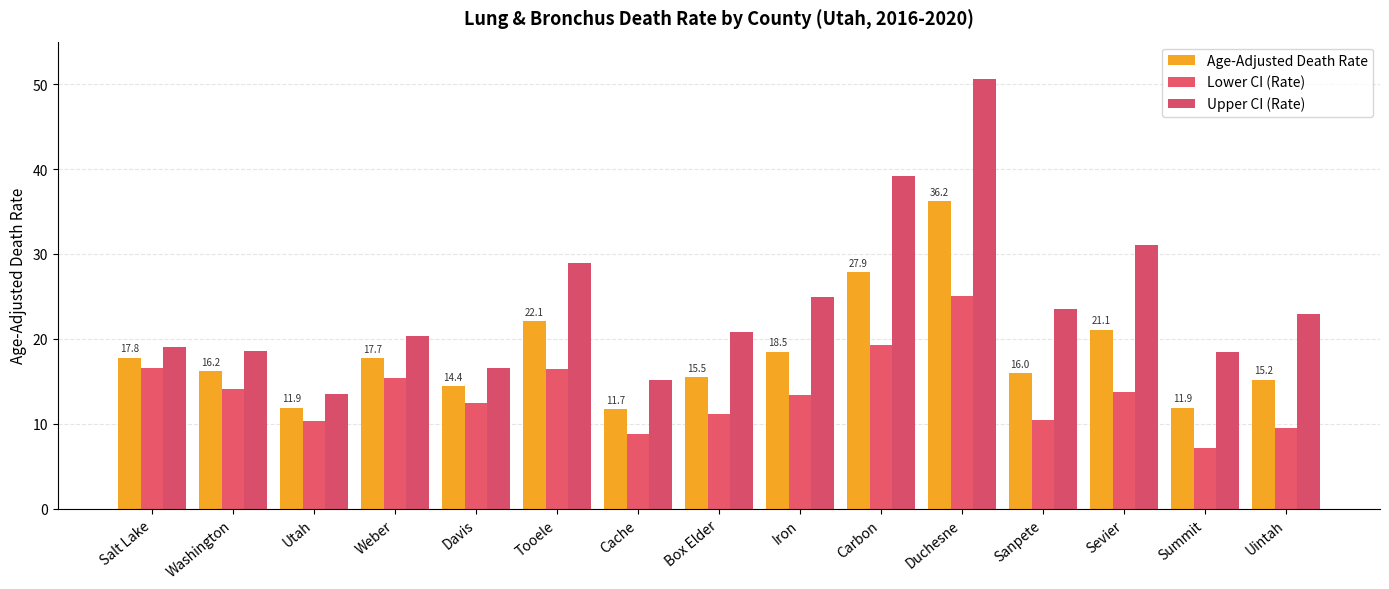

Which series has the largest total across all categories?

Upper CI (Rate)